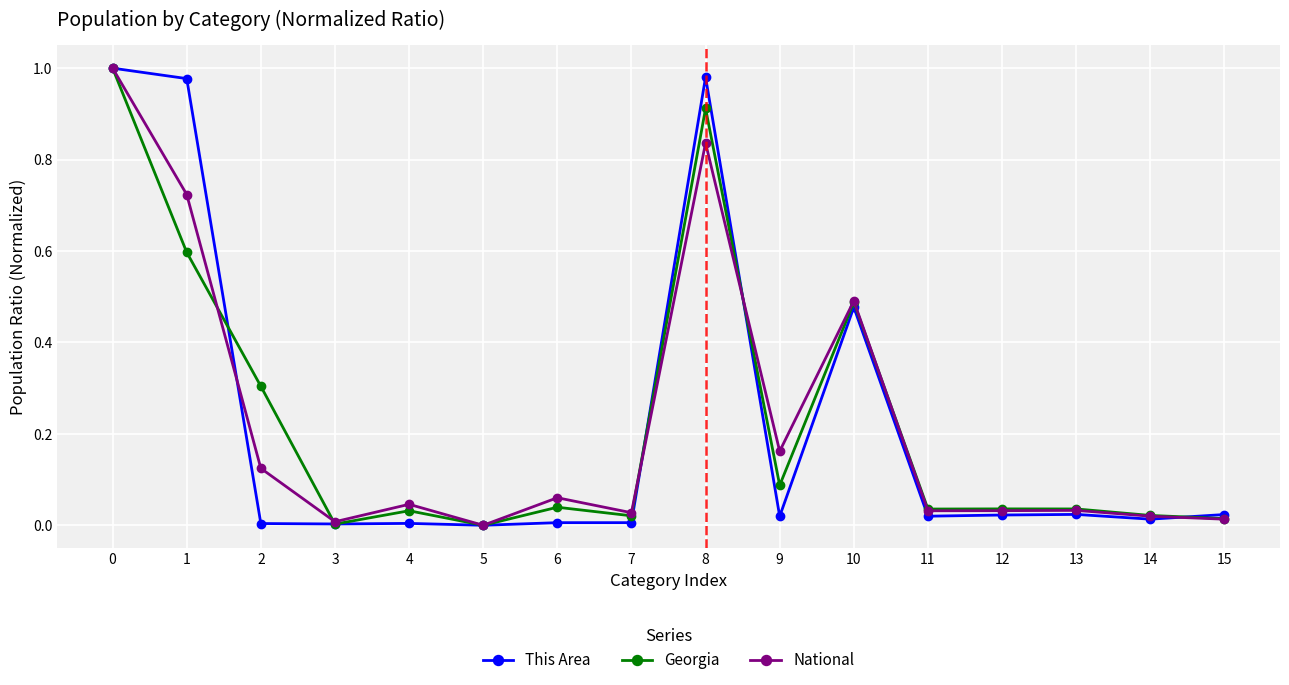

At which category does Georgia reach its first local peak?

4